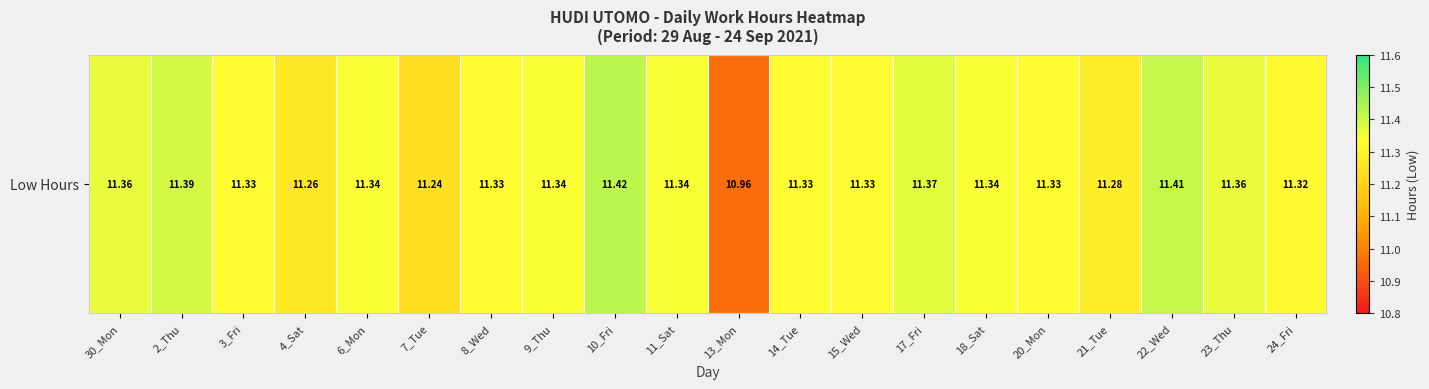

At which category does the chart reach its minimum across all series?

13_Mon